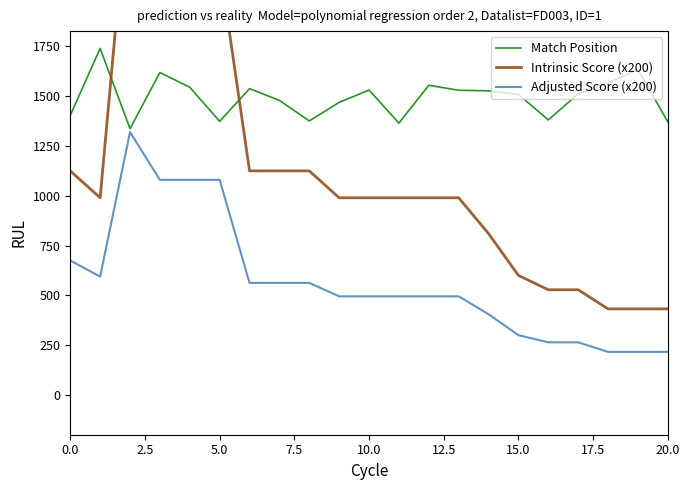

What are all the series names shown in the legend?

Match Position, Intrinsic Score (x200), Adjusted Score (x200)